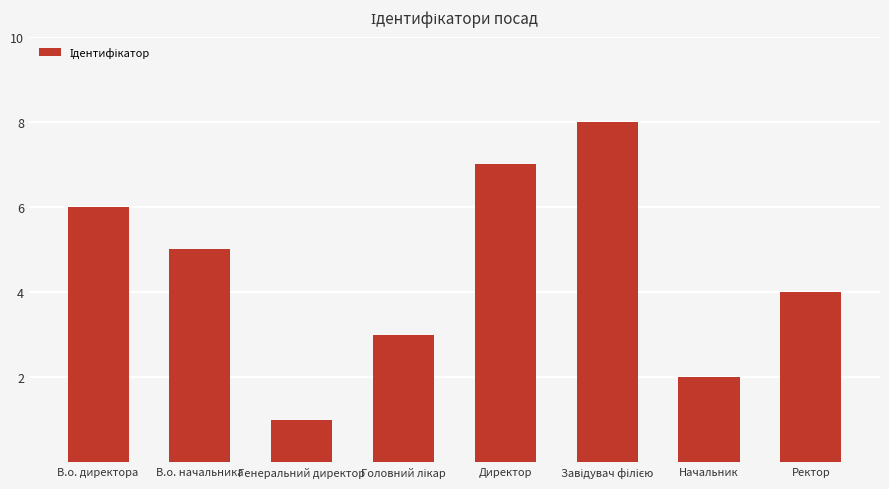

Reading left to right, what are all the values shown in this chart?

6	5	1	3	7	8	2	4